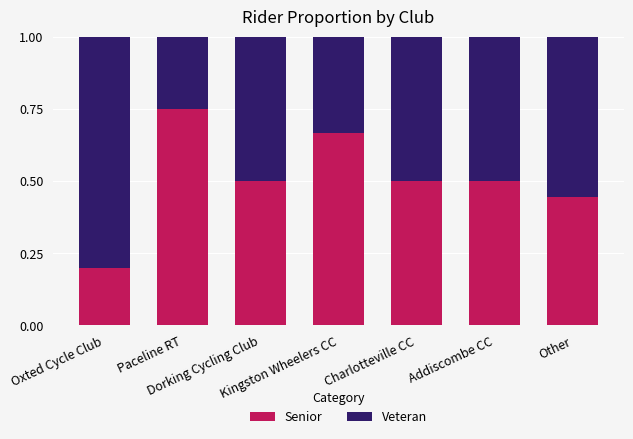

At Other, list the series in order from smallest to largest.

Senior, Veteran